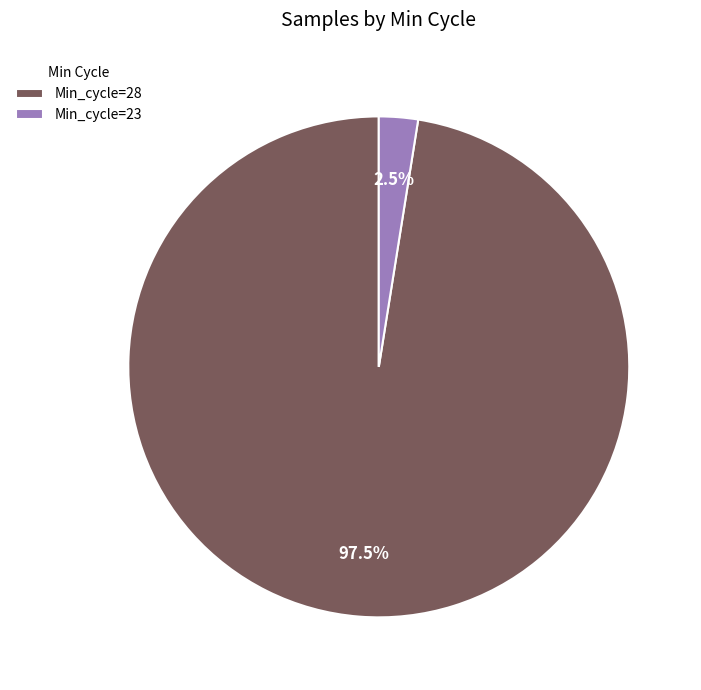

How many slices are in this pie chart?

2